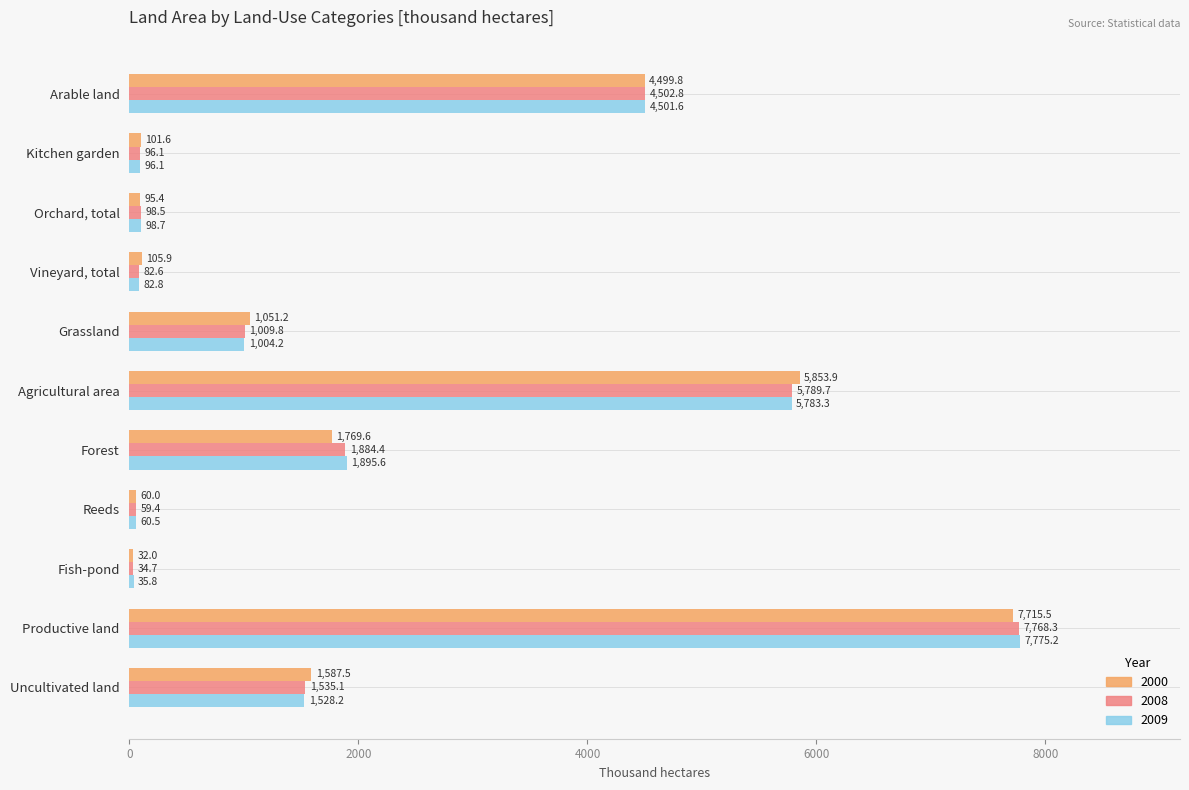

The value of 2000 at Agricultural area is 3737.7. True or false?

False